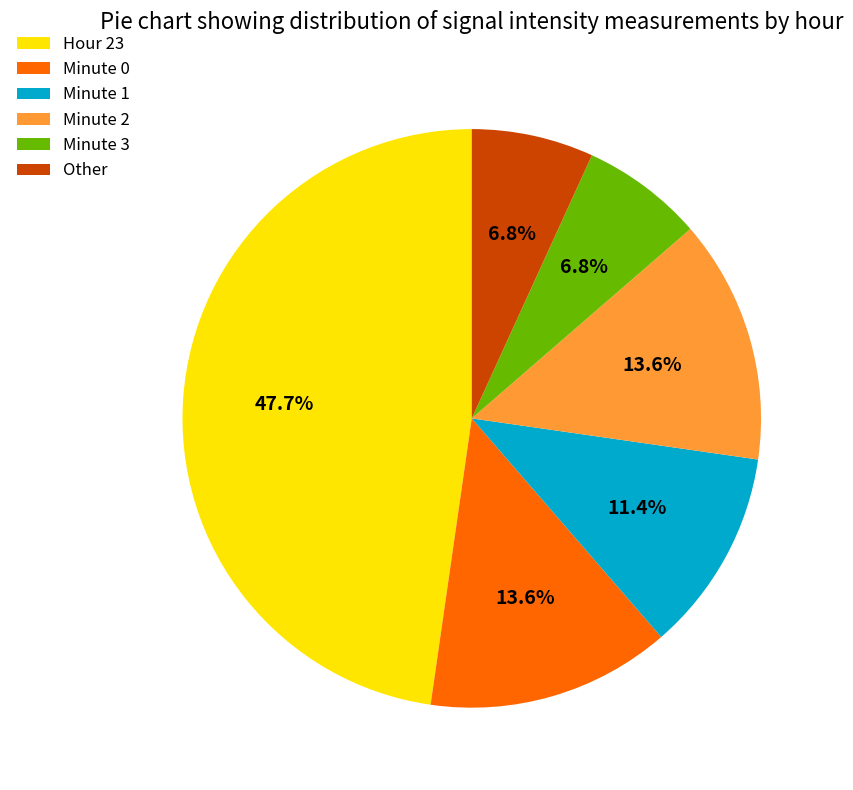

Do Minute 0 and Minute 1 together represent more than half of the pie?

No